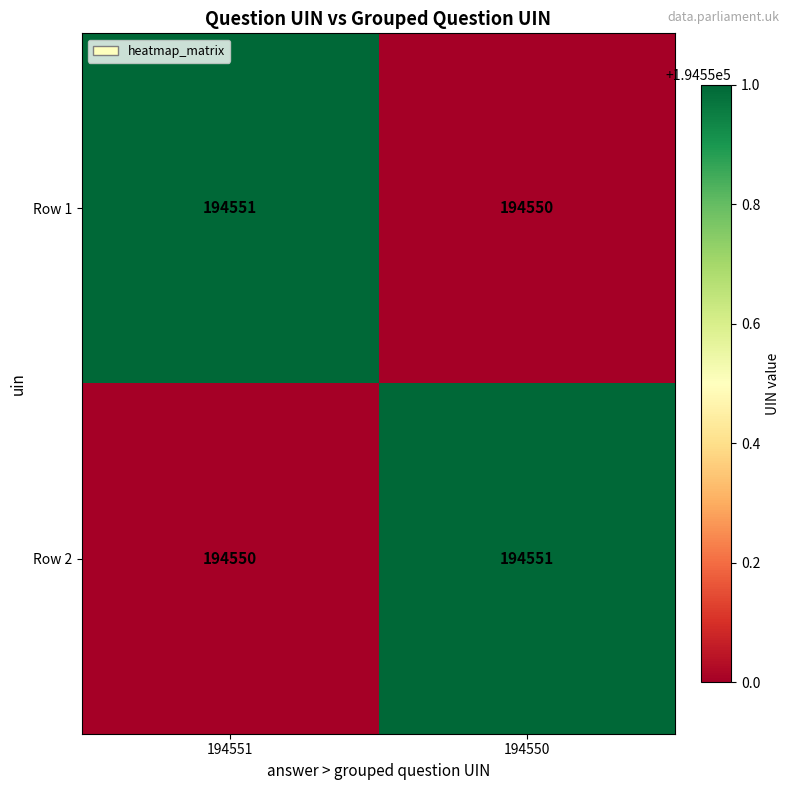

Rank the series at 194550 from highest to lowest value.

Row 2, Row 1